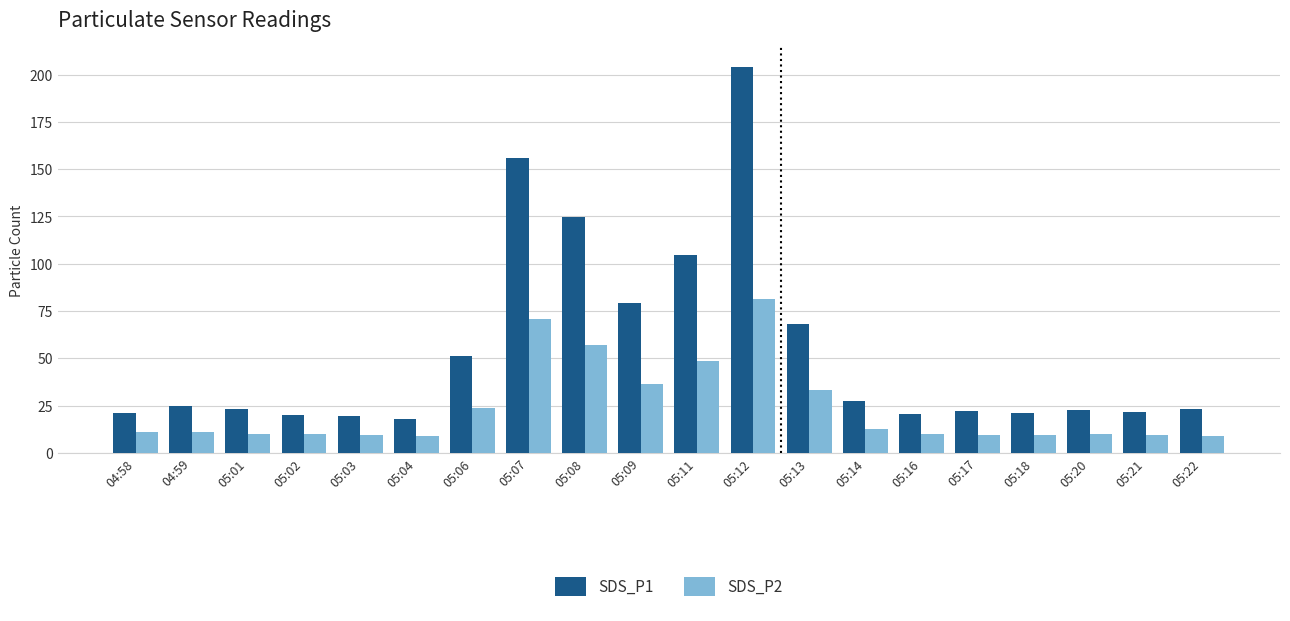

At how many categories does at least one series exceed 155?

2